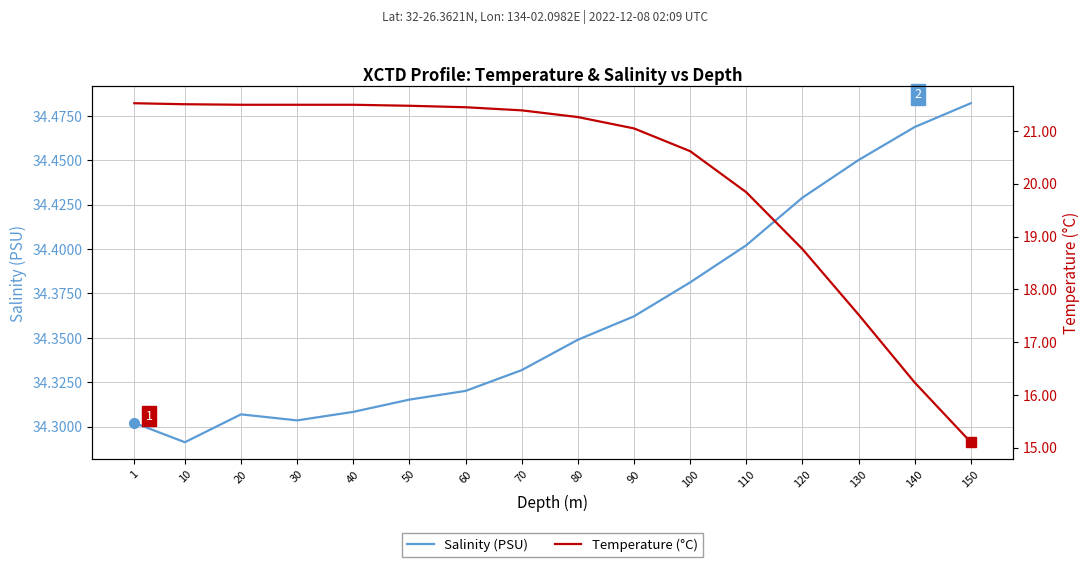

How many lines are shown in the chart?

2